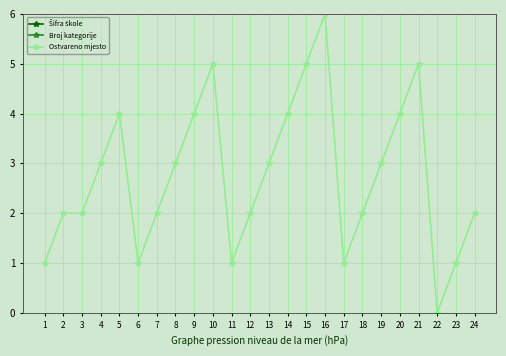

What are all the series names shown in the legend?

Šifra škole, Broj kategorije, Ostvareno mjesto